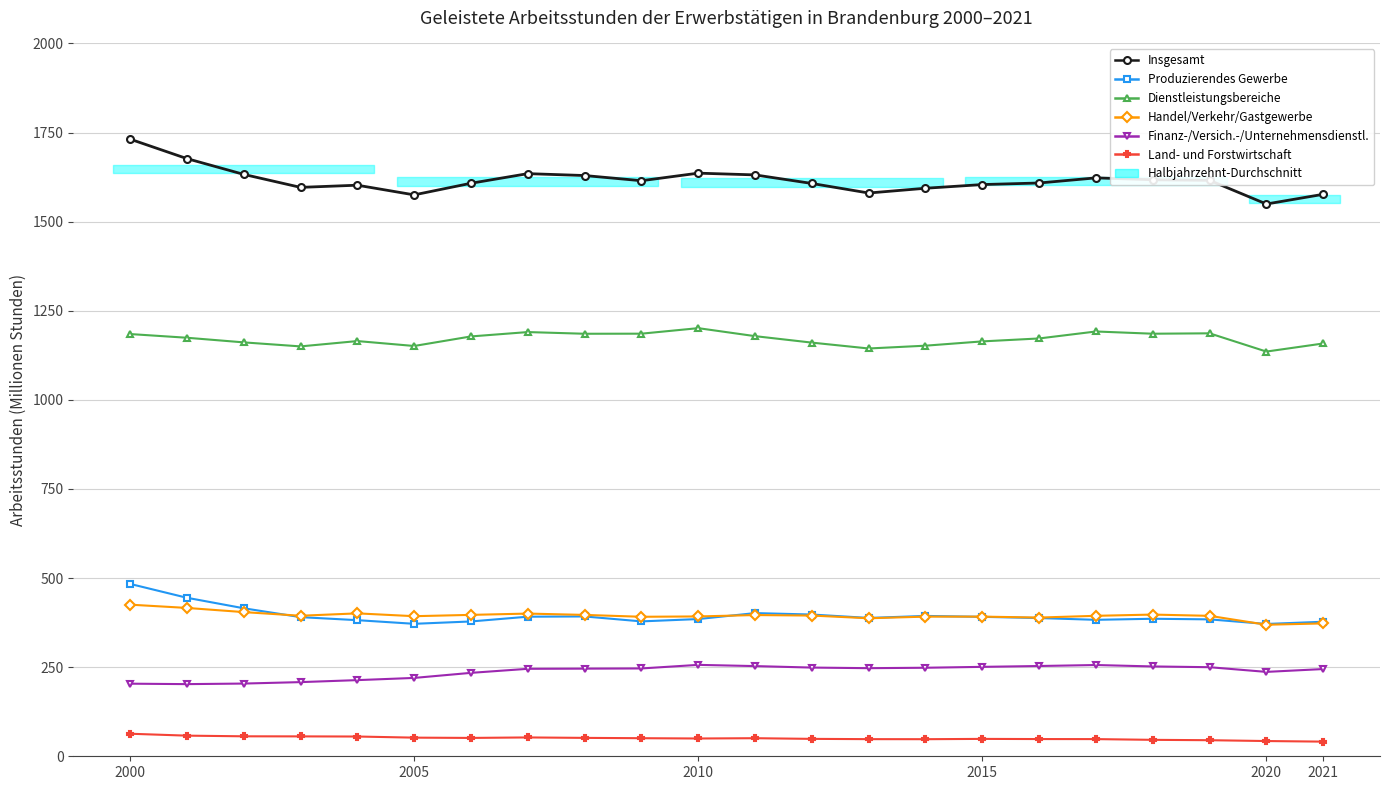

True or false: Insgesamt and Produzierendes Gewerbe intersect in this chart.

False